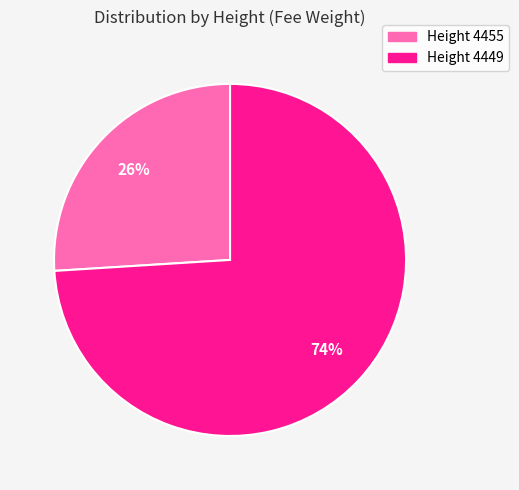

To the nearest percent, what is the difference between the largest and smallest slice percentages?

48%